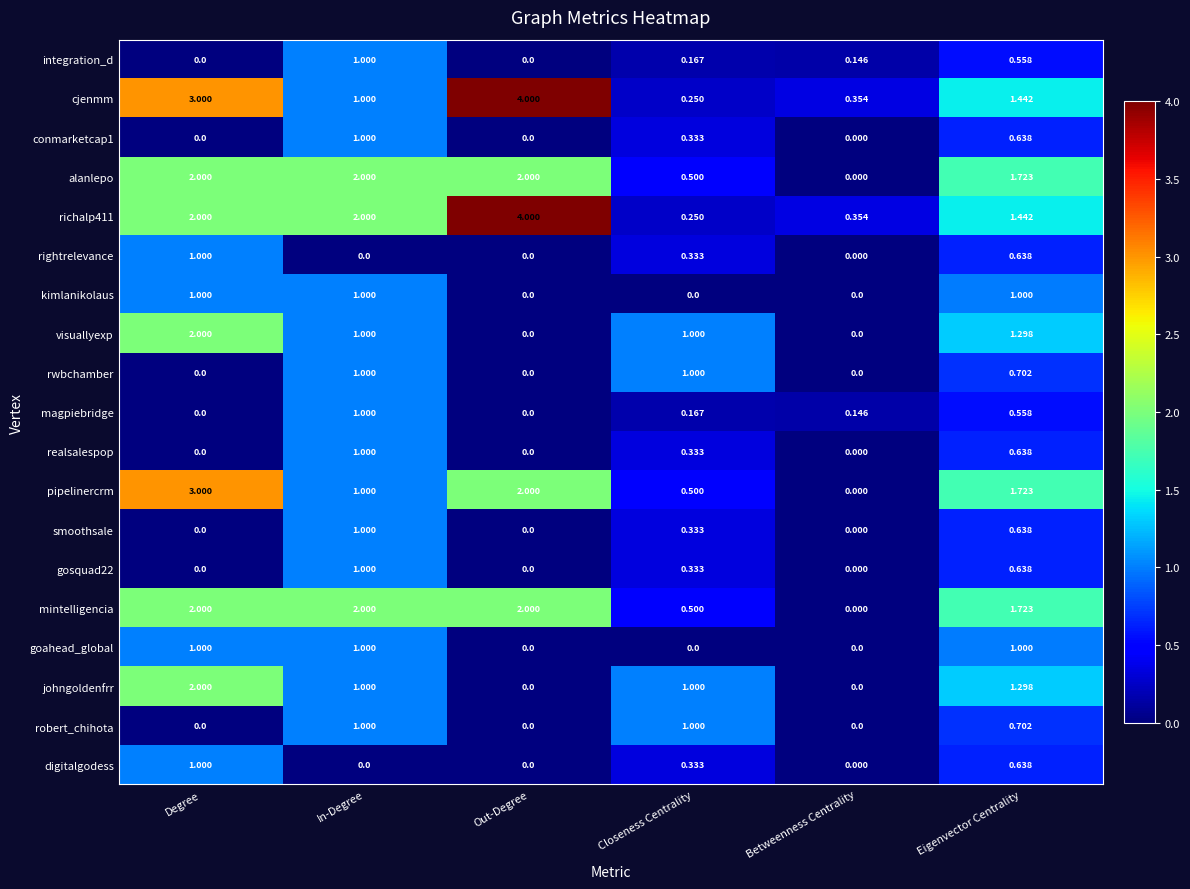

What is the total value across all series at Closeness Centrality?

8.3